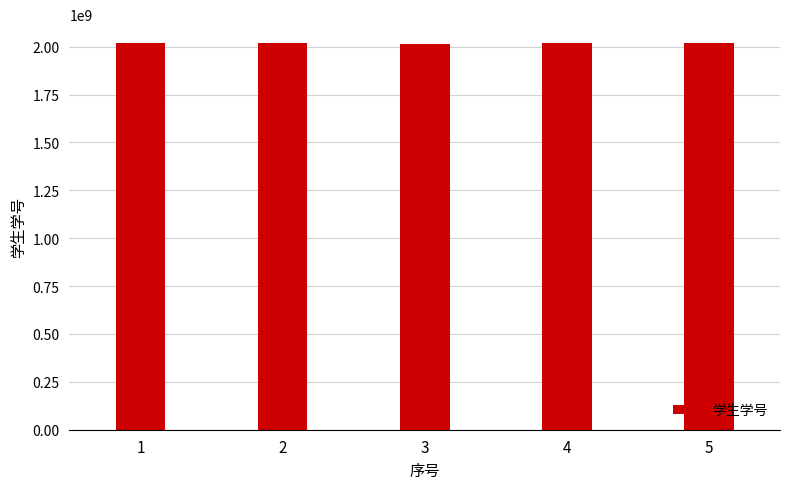

What is the sum of all values?

10084553609